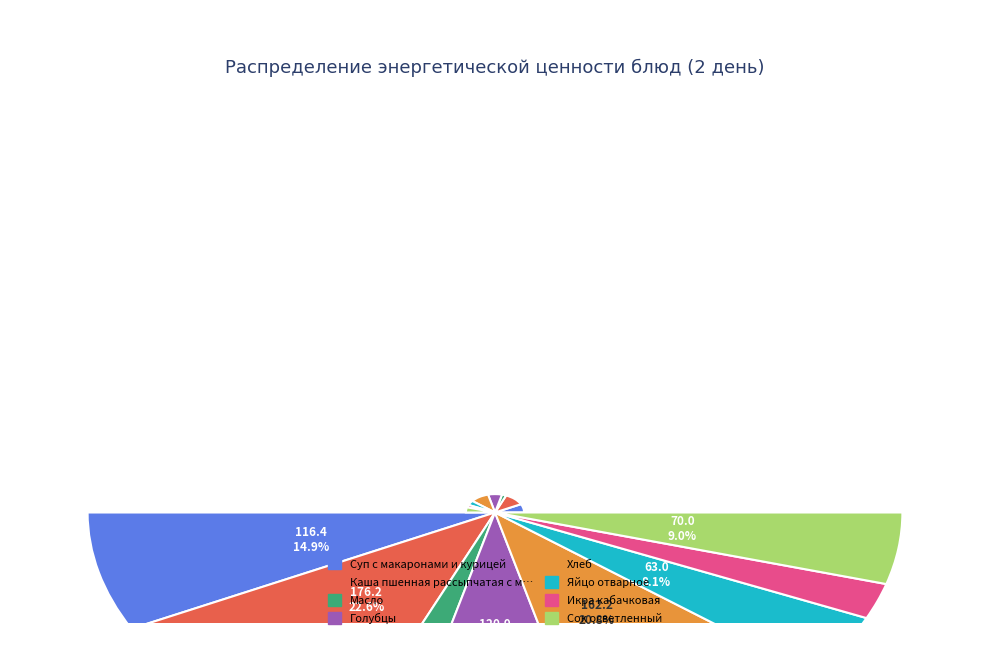

How many segments does this pie chart have?

8